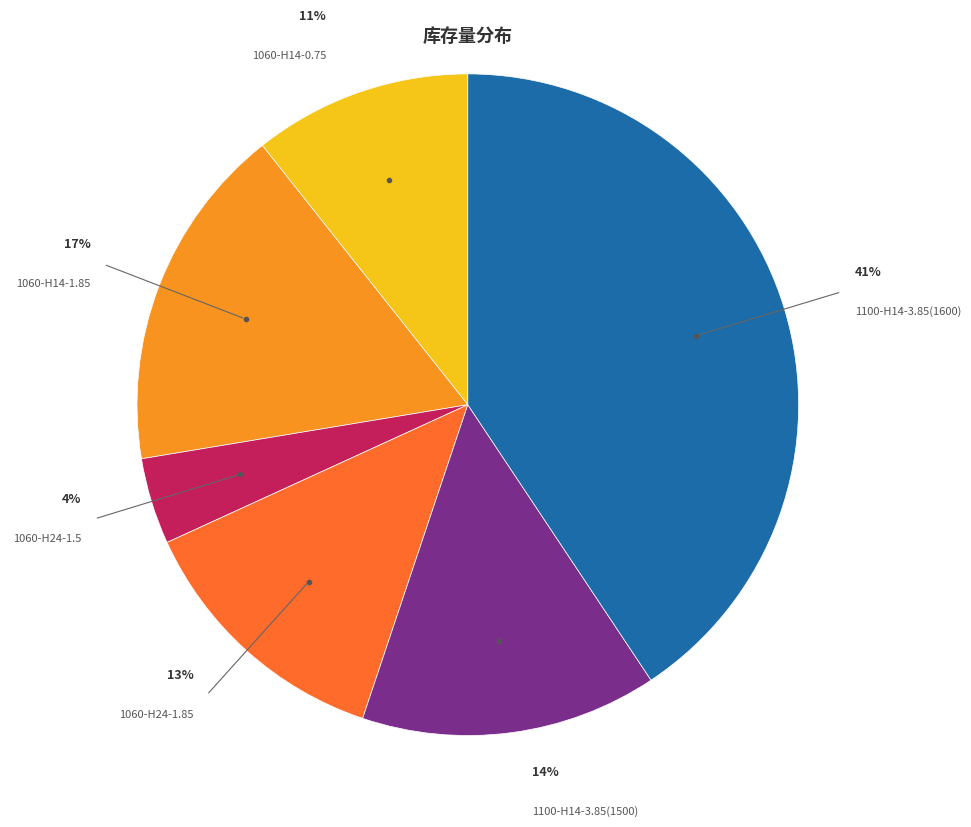

Which has a higher value, 1060-H24-1.5 or 1060-H24-1.85?

1060-H24-1.85